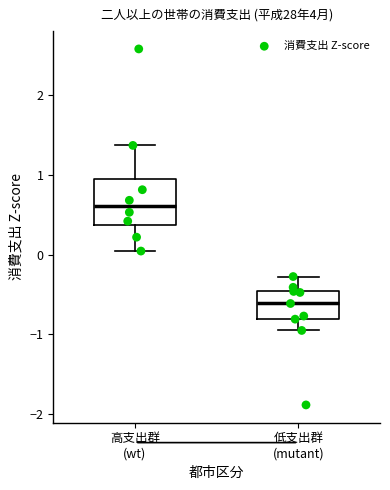

Which box has the lowest median line?

低支出群 (mutant)